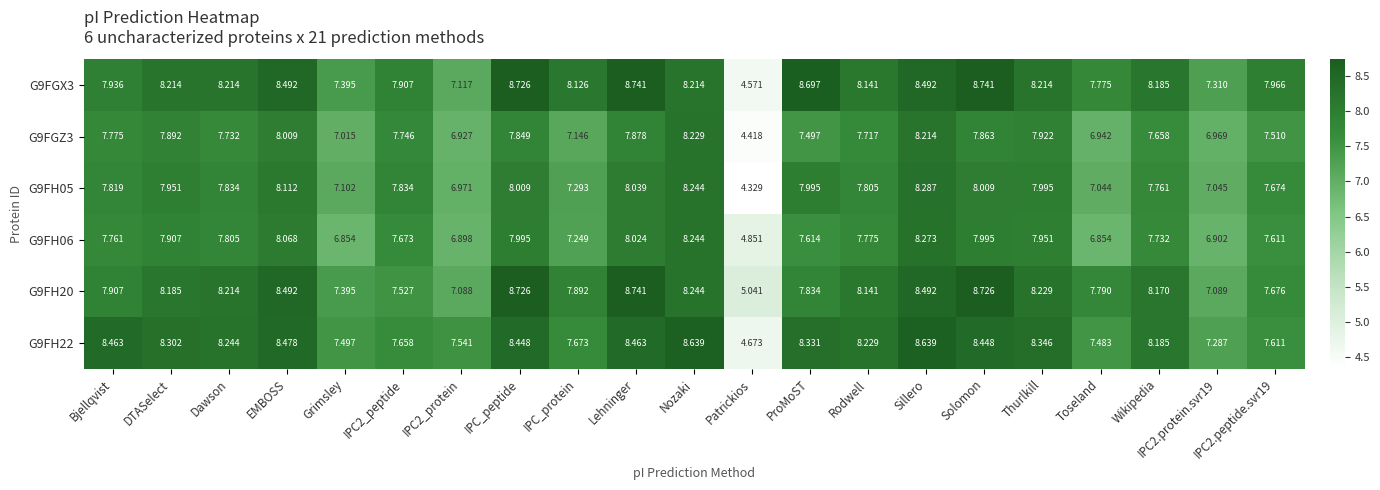

Where does the G9FH22 series first go above 8?

Bjellqvist